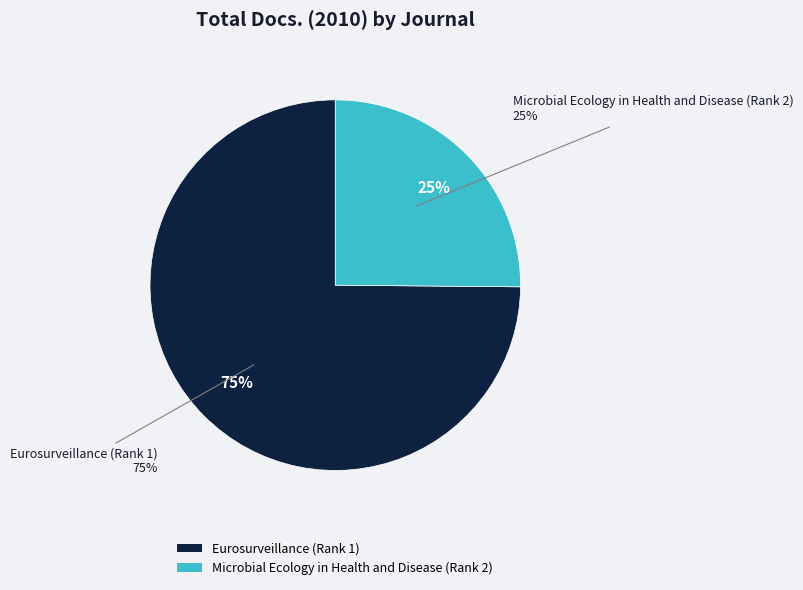

Count the number of slices in the pie.

2